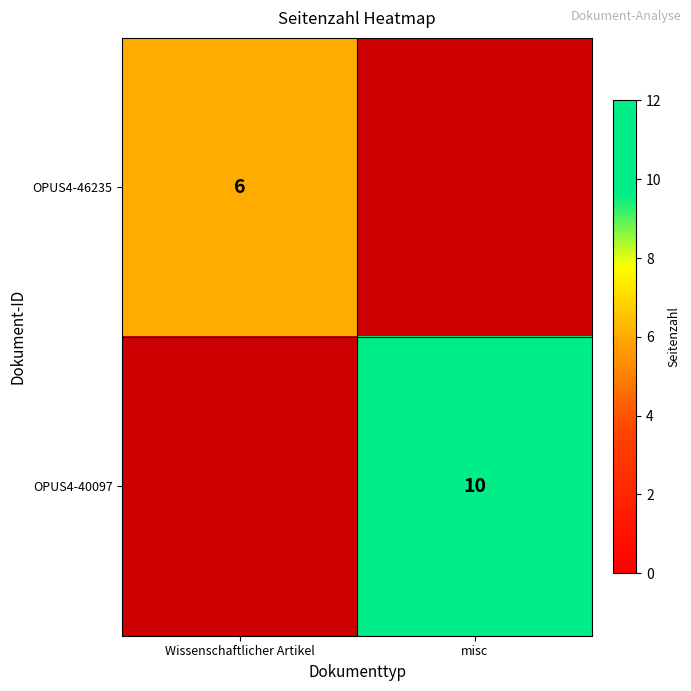

True or false: OPUS4-40097 has a value of 10 at misc.

True